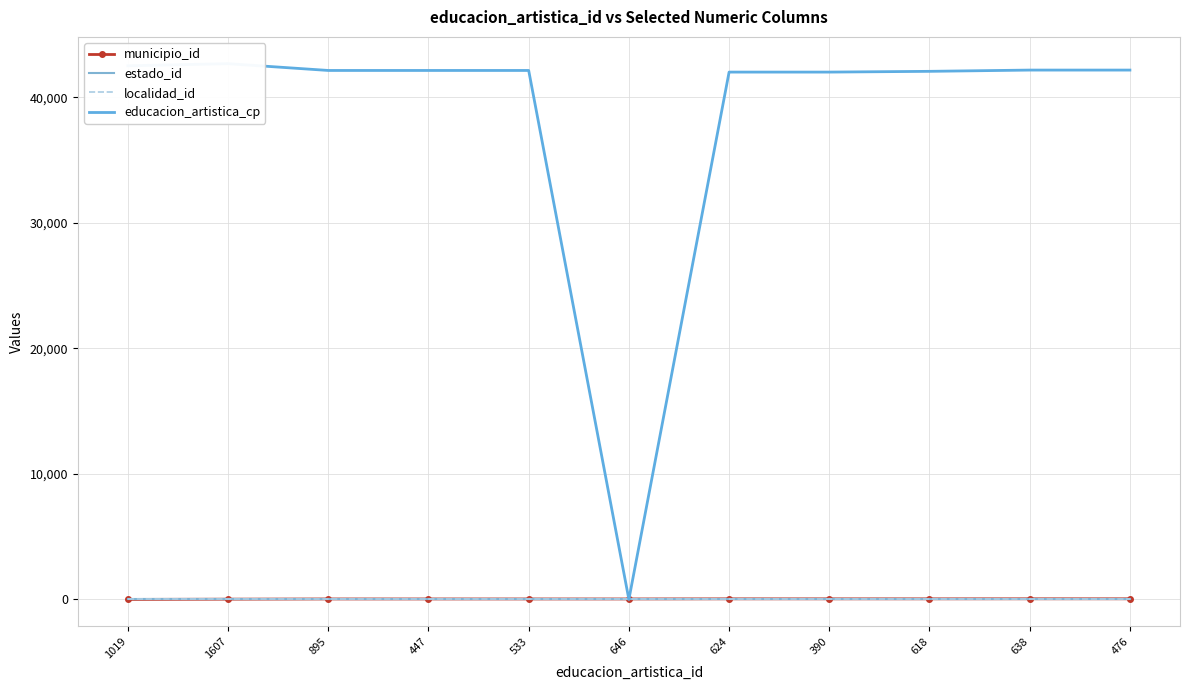

Is this an area chart (filled region under the line)?

No